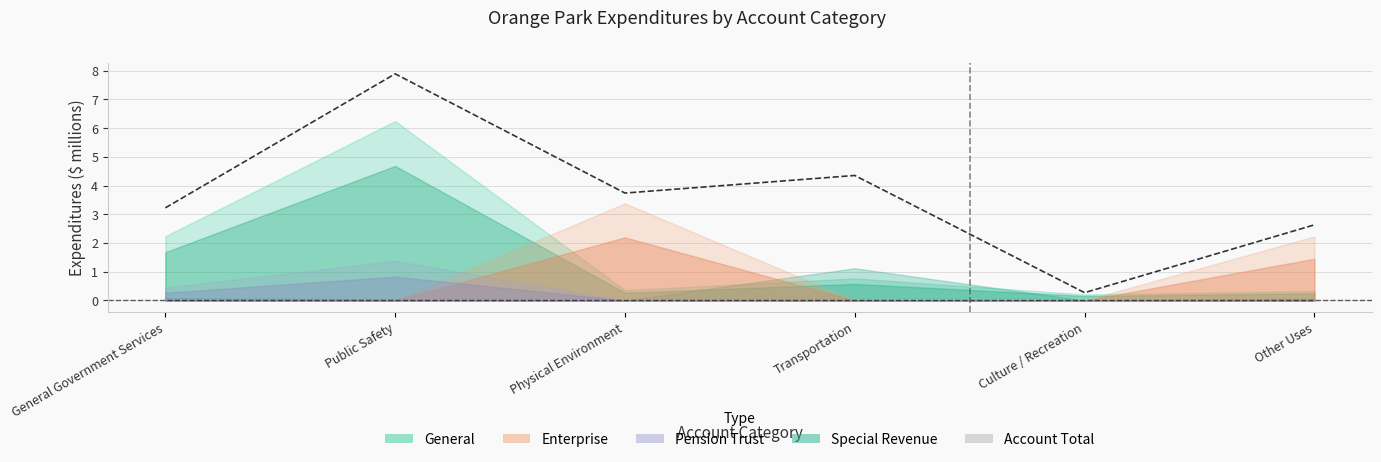

Is it true that the value at Other Uses is 2.6?

True